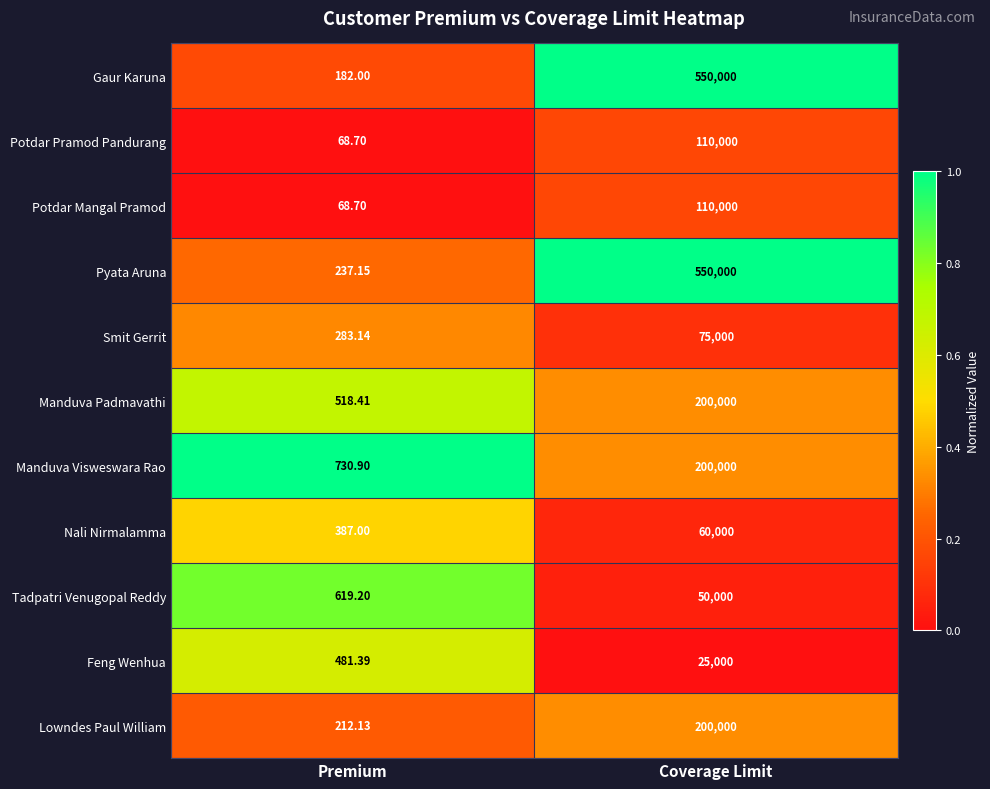

Is the value of Pyata Aruna at Coverage Limit greater than the value of Lowndes Paul William at Coverage Limit?

Yes